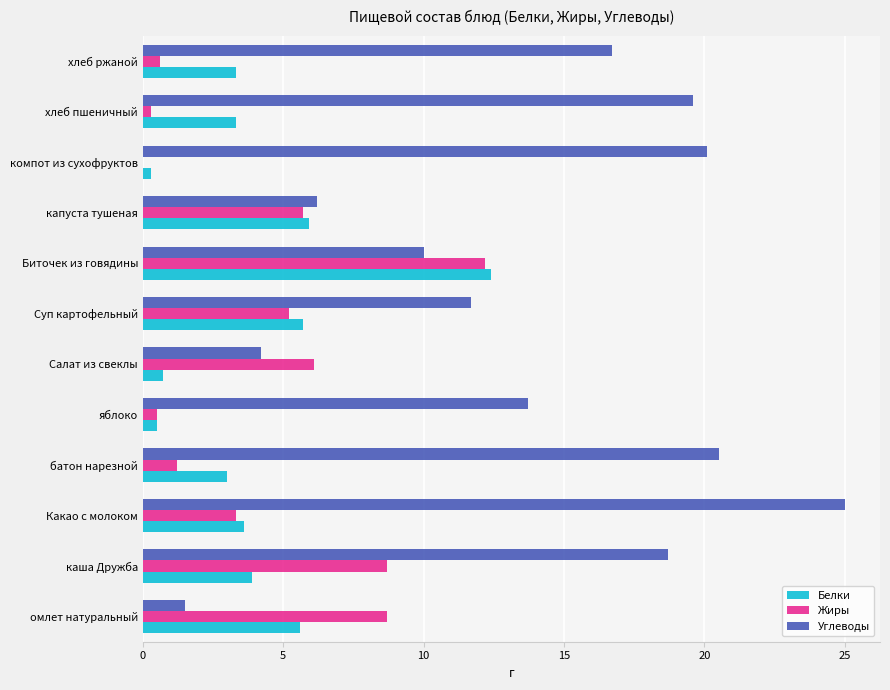

Between капуста тушеная and хлеб ржаной, which series saw the biggest shift?

Углеводы